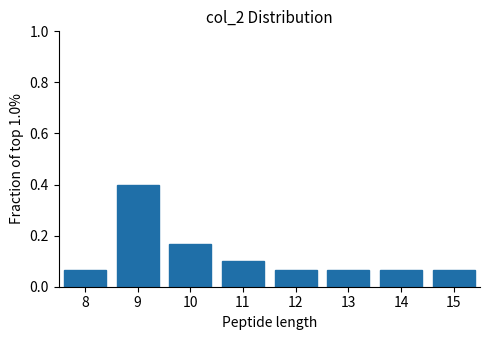

How tall is the bar that spans 9.5 to 10.5 on the x-axis? The values are not printed on the chart, so give them approximately, as read against the axis.

0.16